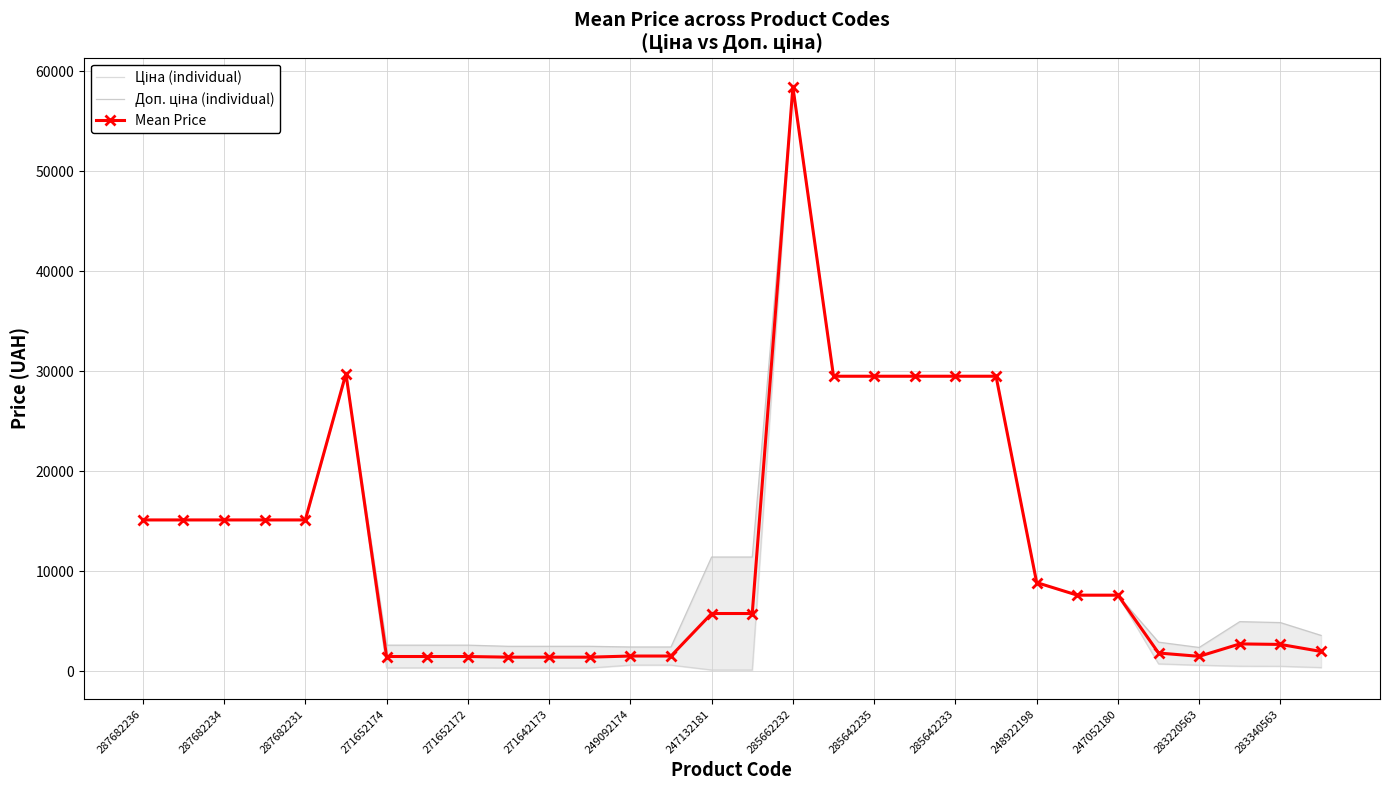

The value of Mean Price at 287682236 is 15120.0. True or false?

True